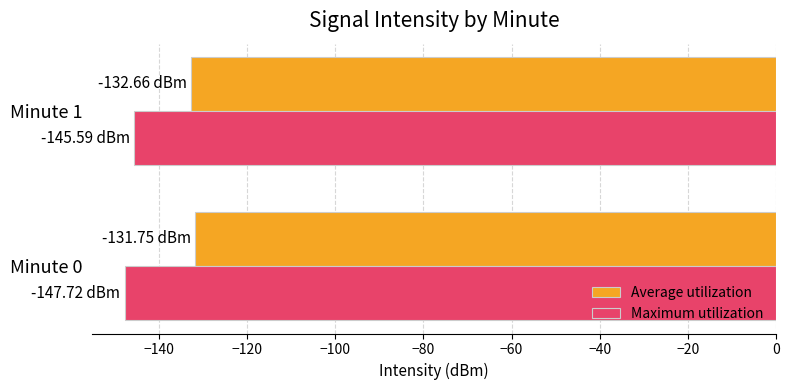

What is the spread (max minus min) of values at Minute 1?

12.9